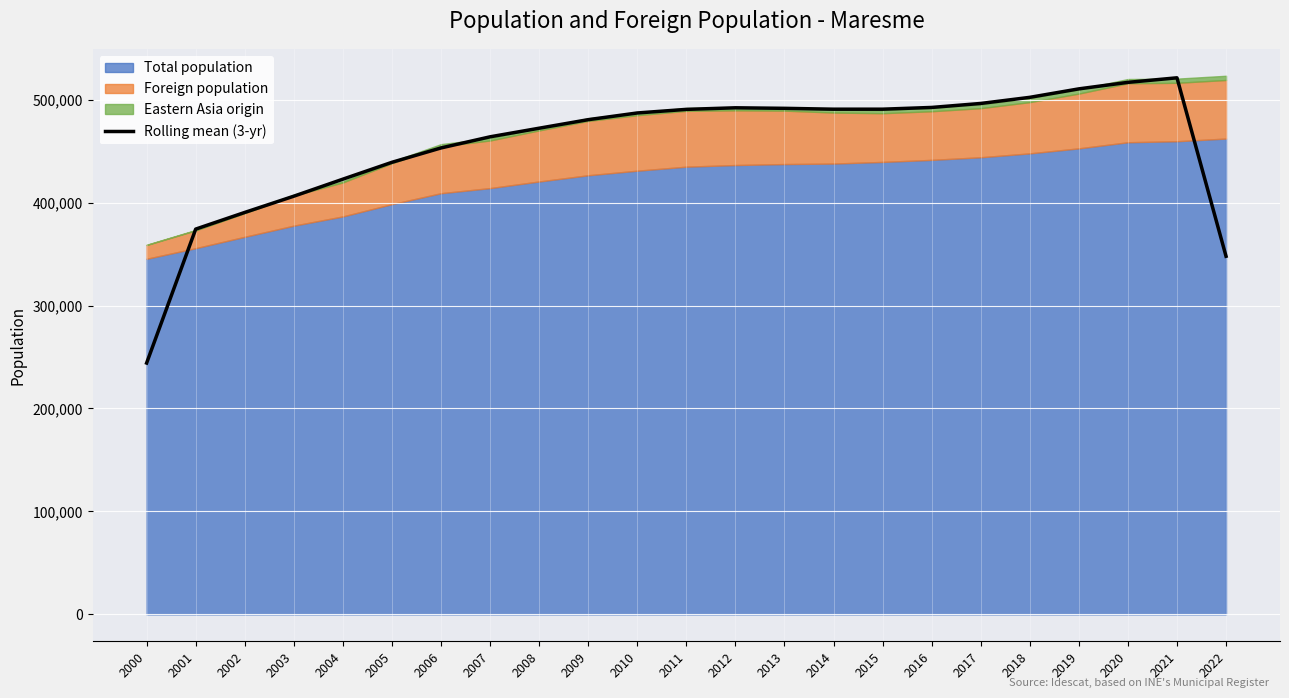

Which category has the highest value across all series?

2021